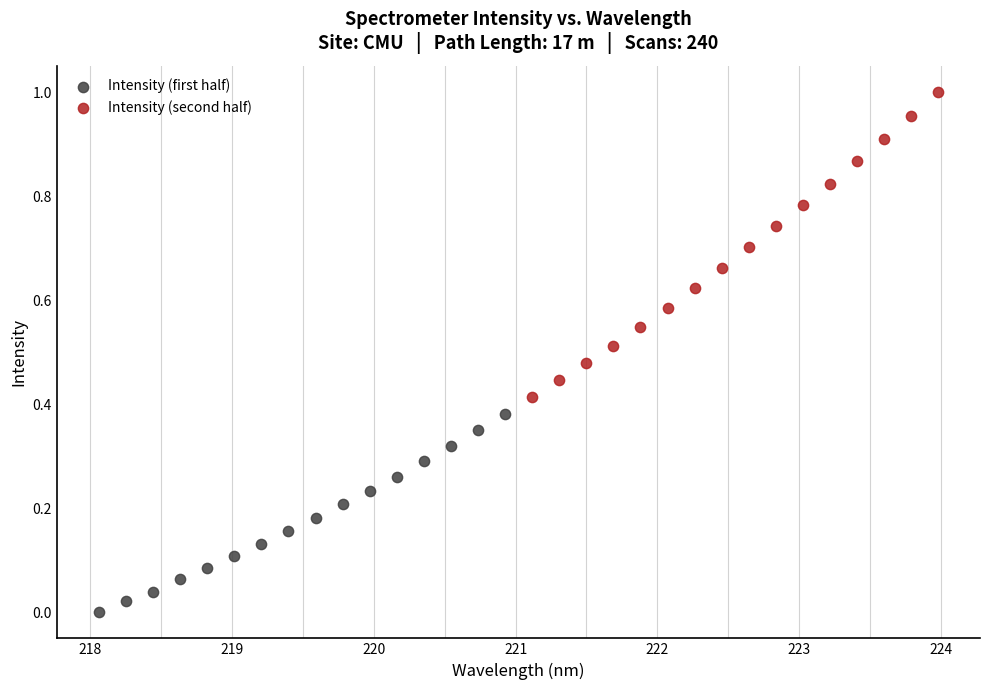

Which series reaches the minimum Y coordinate?

Intensity (first half)